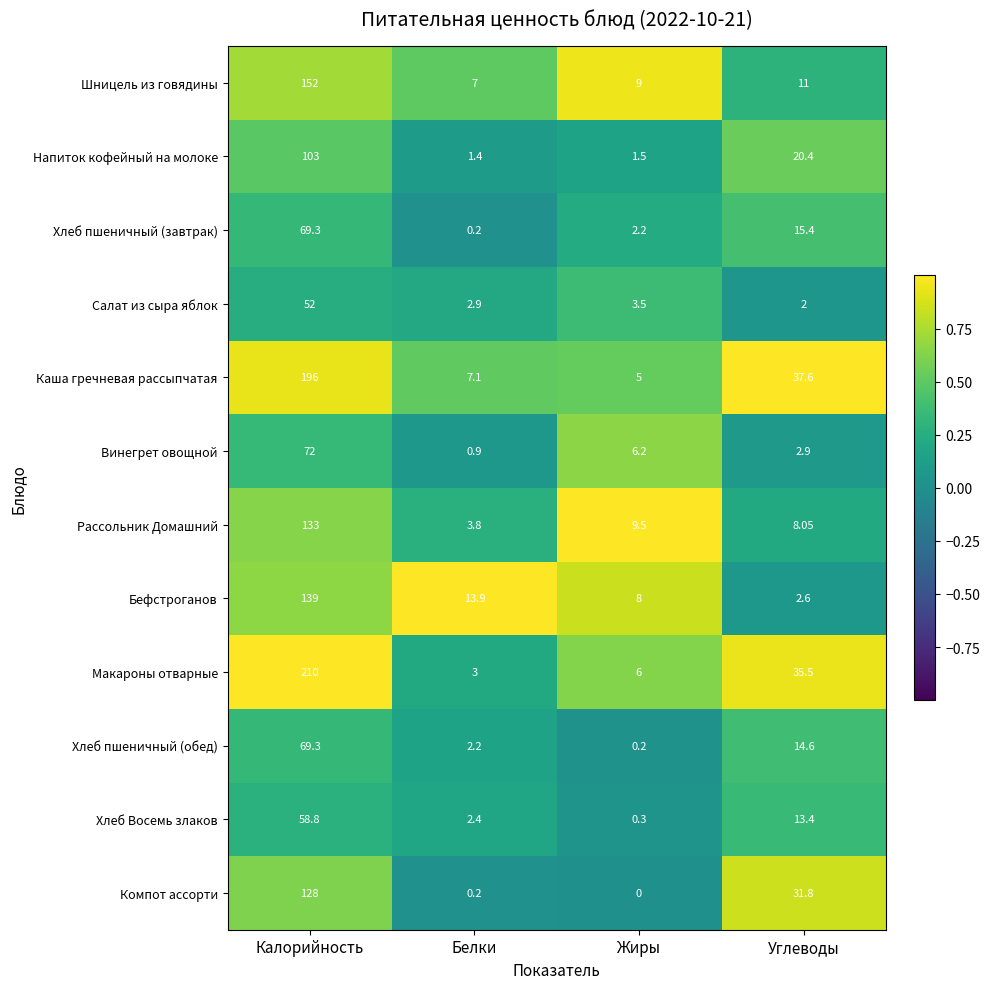

At which label does Бефстроганов reach its peak?

Калорийность